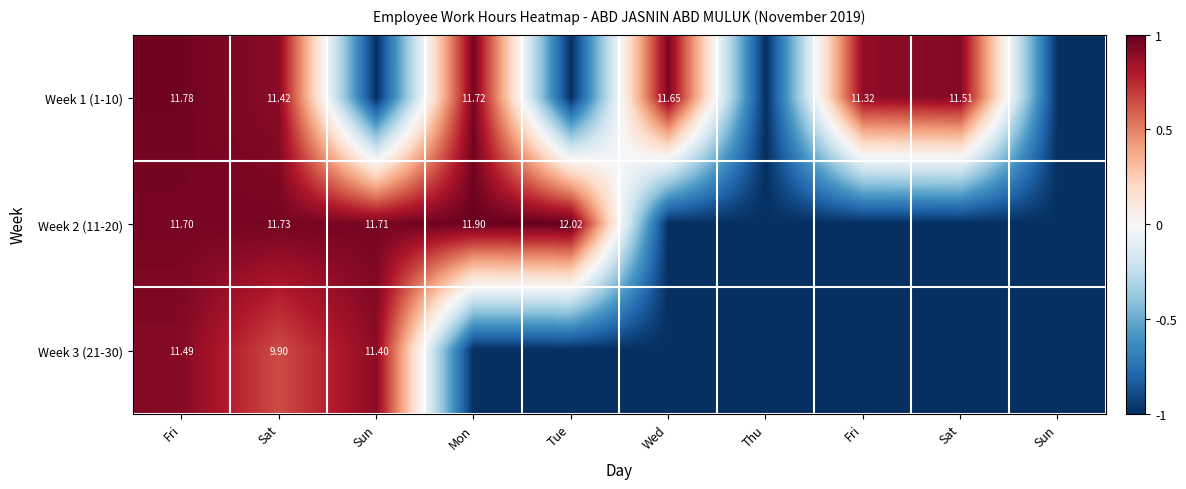

What value does the Week 3 (21-30) series have at Tue?

-1.0